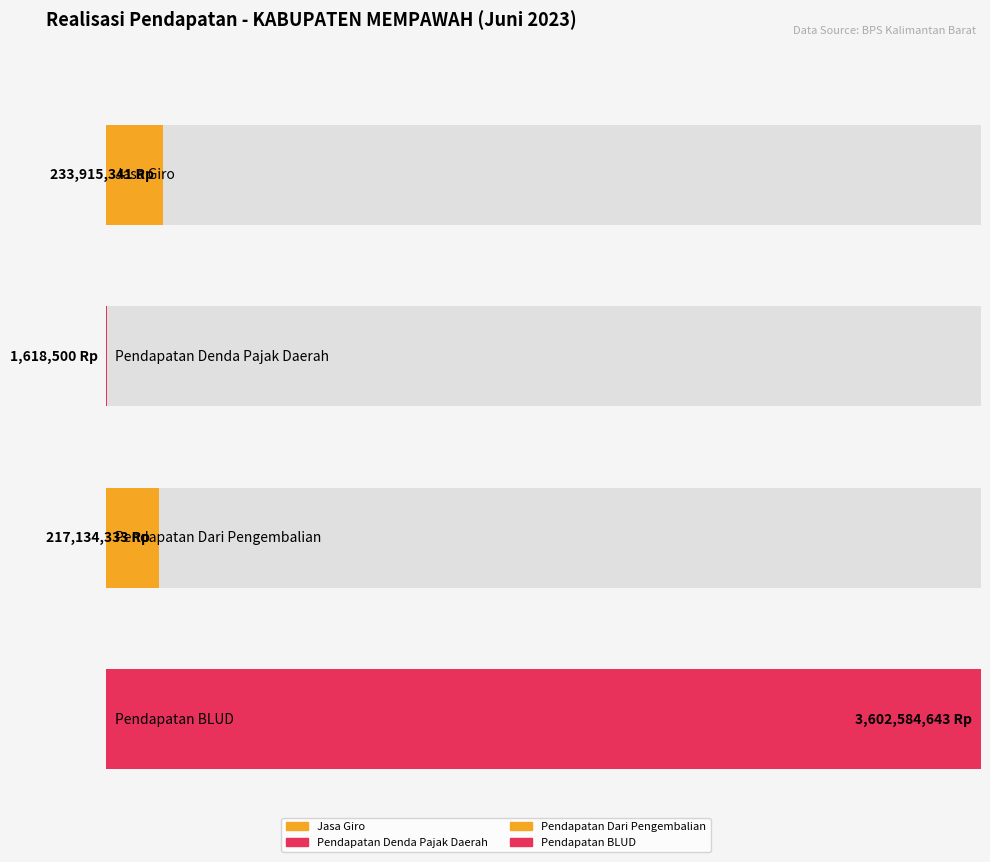

How many values exceed 0?

4